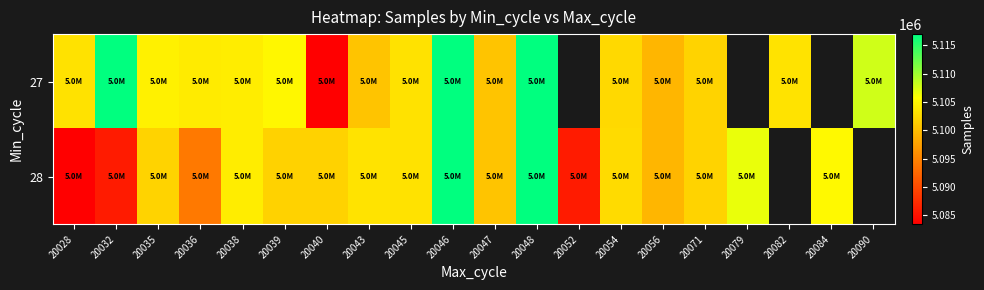

Rank the series by their maximum value, from highest to lowest.

27, 28